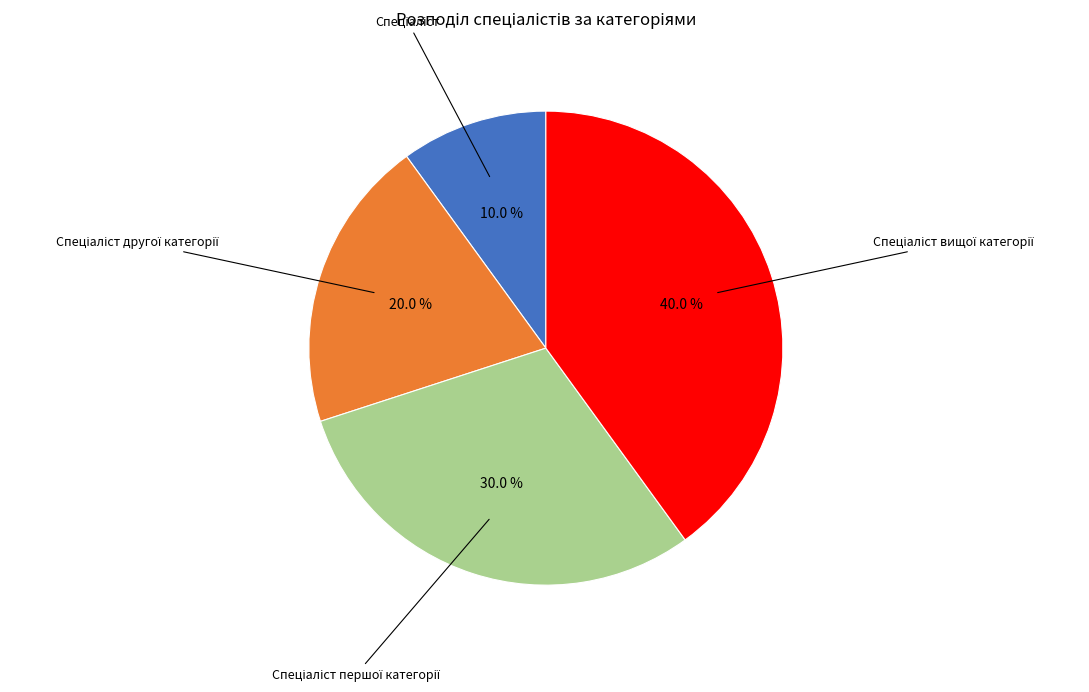

Is there a majority slice in this chart?

No